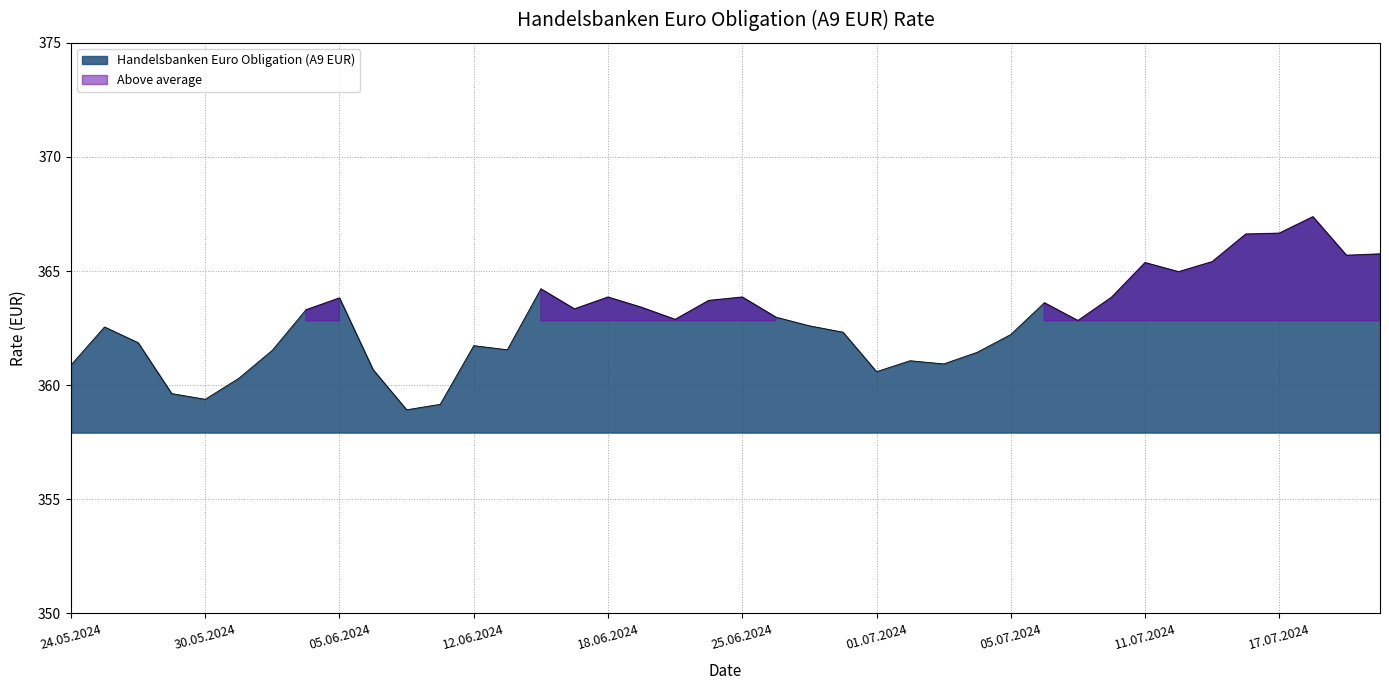

The chart shows a value of 158.4 at 04.07.2024. True or false?

False